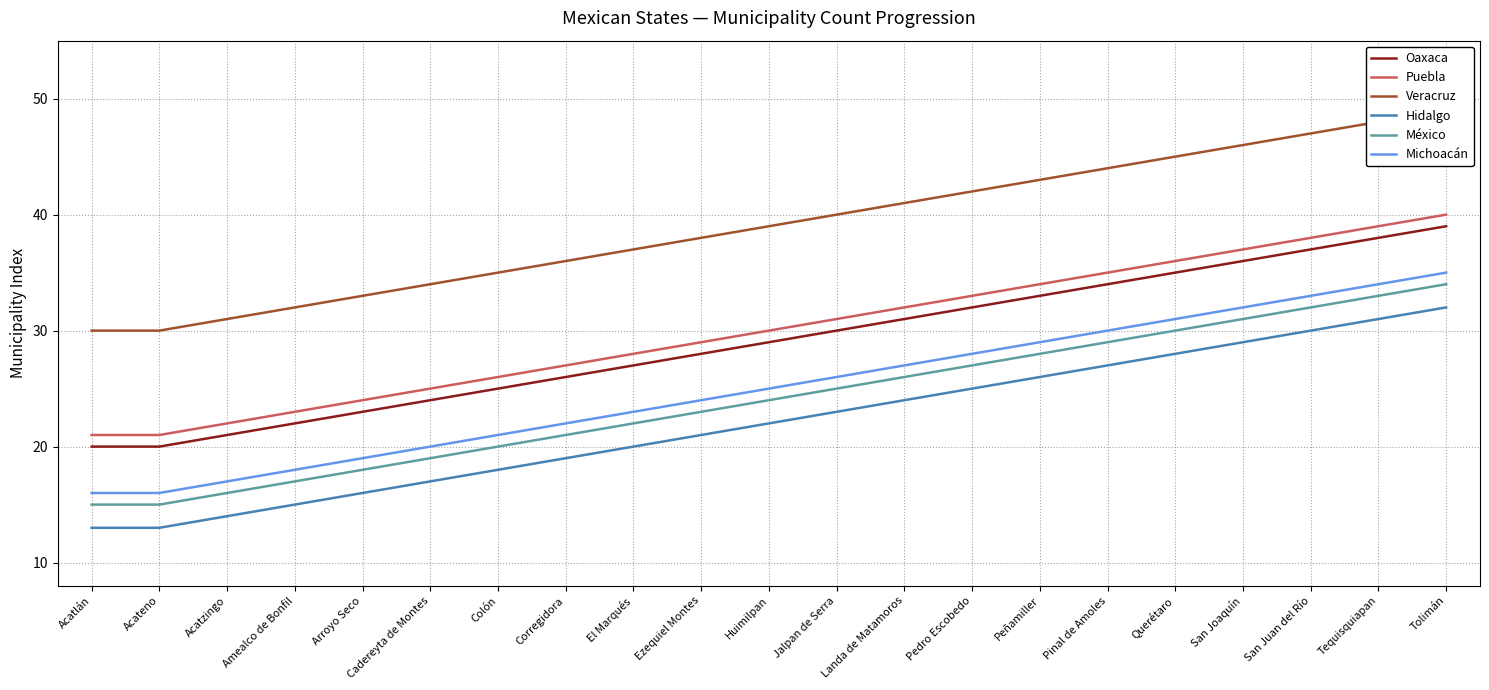

Which label corresponds to the smallest value in the chart?

Acatlán